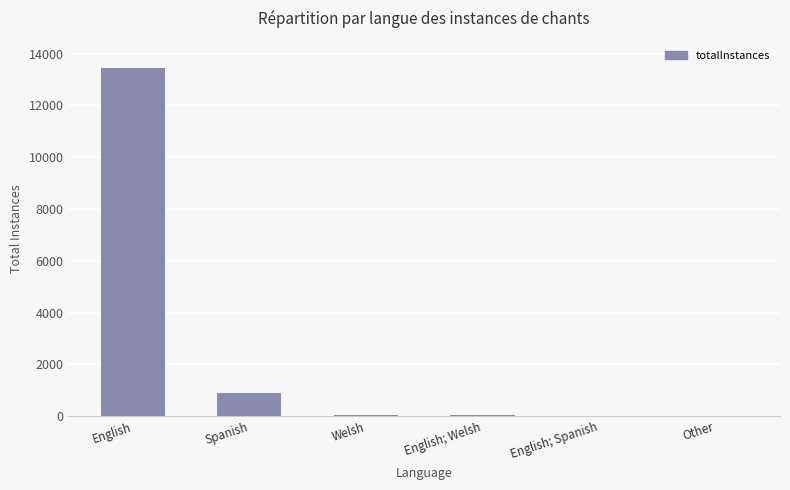

At which category does the chart reach its peak across all series?

English